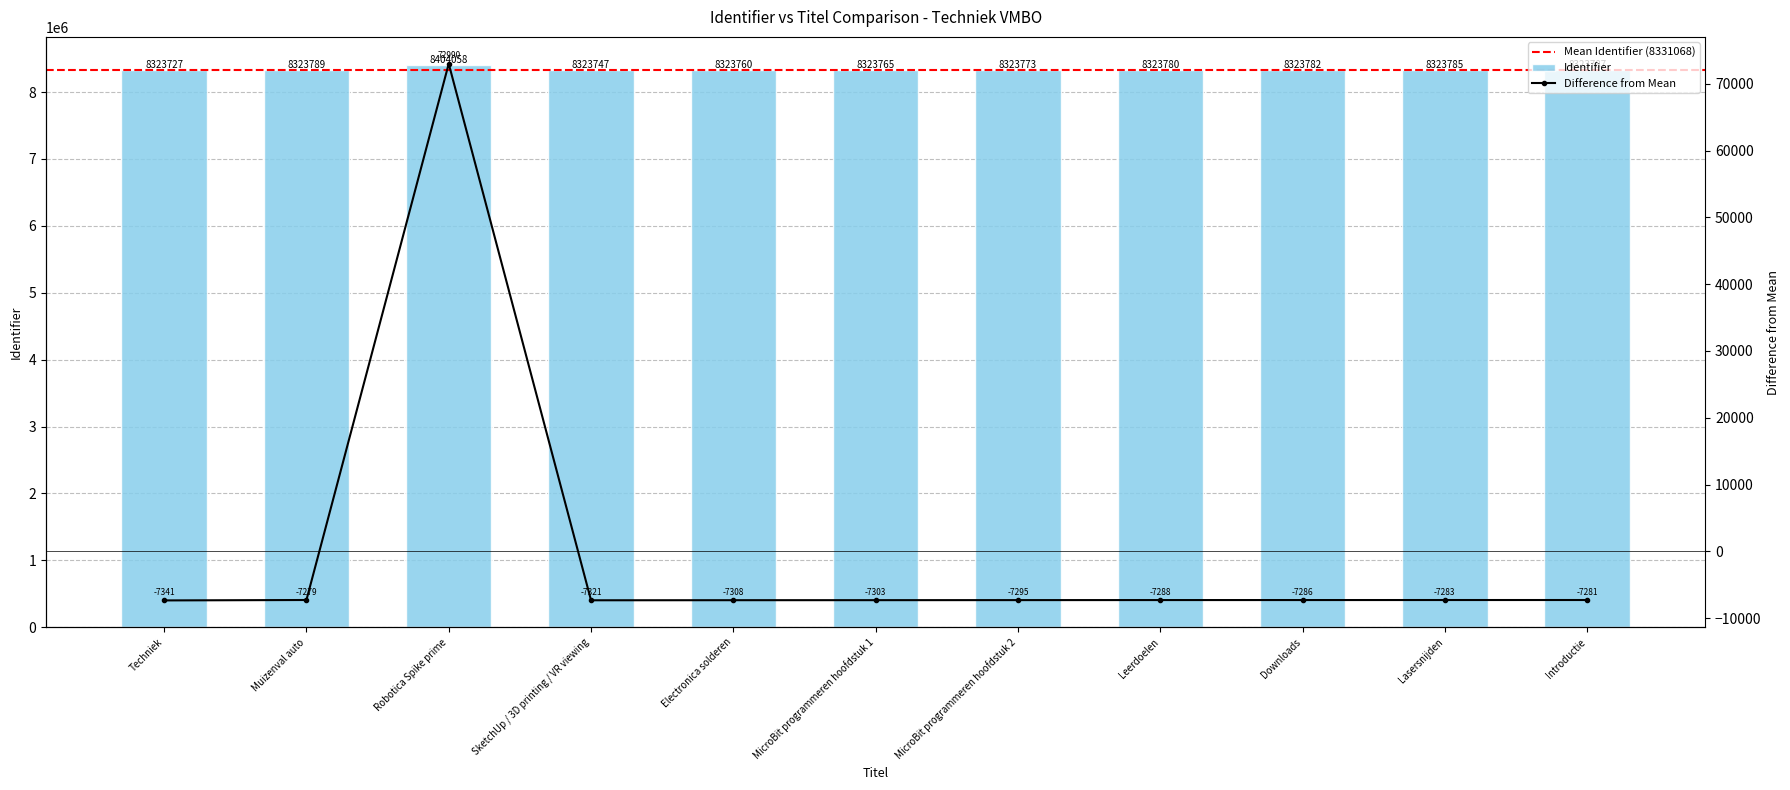

At which label is the value closest to 8363892?

Muizenval auto